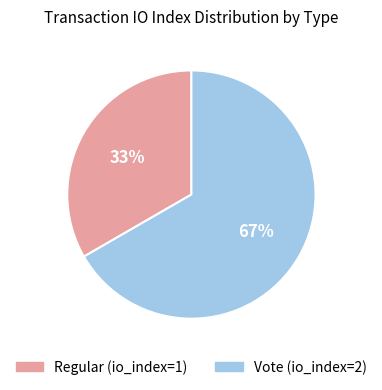

The Vote slice represents 67% of the pie. True or false?

True